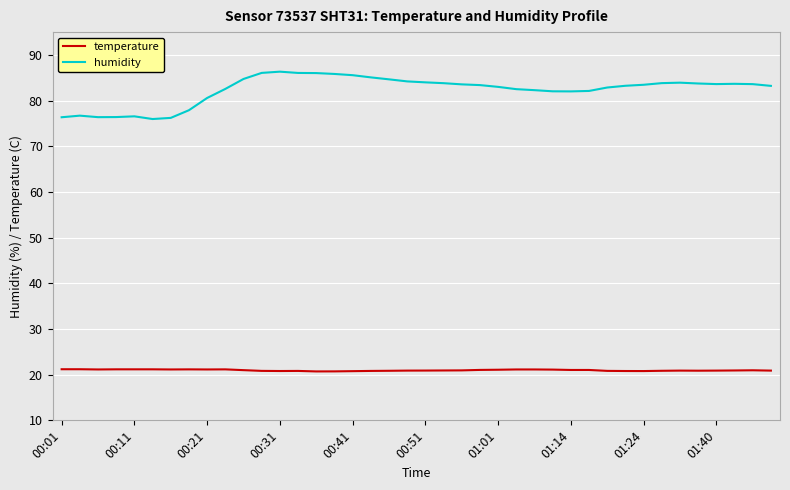

What is the smallest value displayed?

20.7